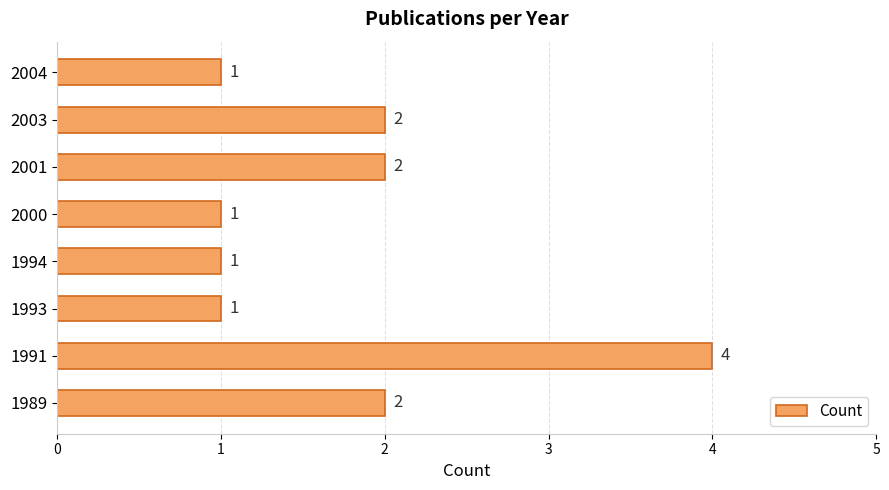

The chart shows a value of 2 at 2001. True or false?

True